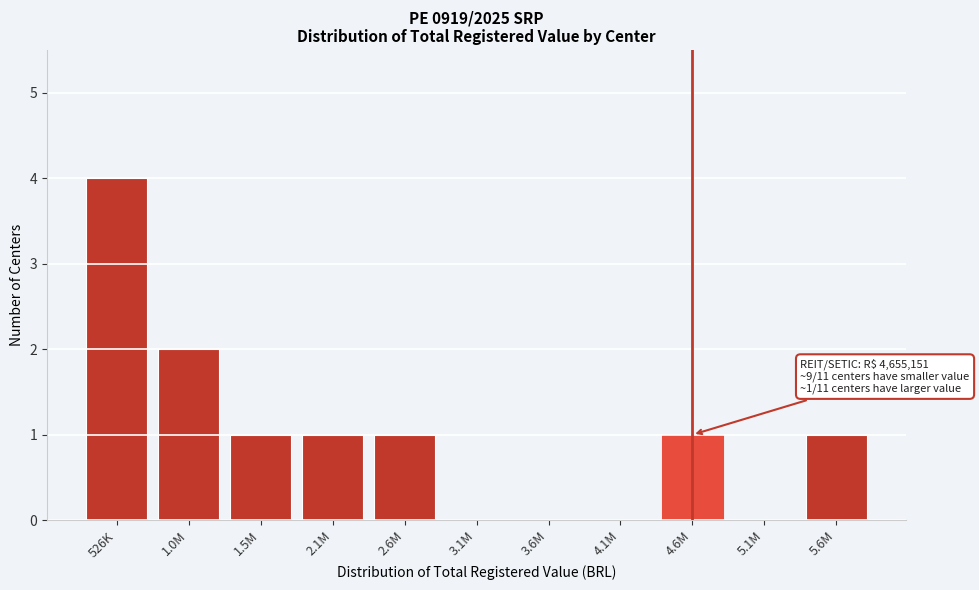

Is it true that the value at 4.6M is 1?

True